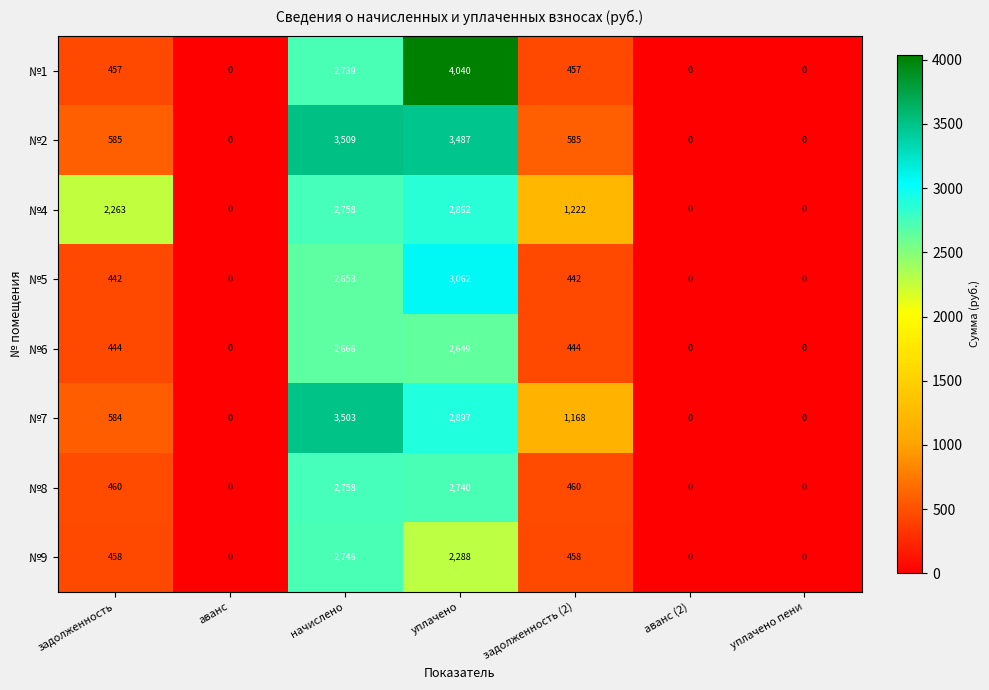

What is the average value of the №4 series?

1301